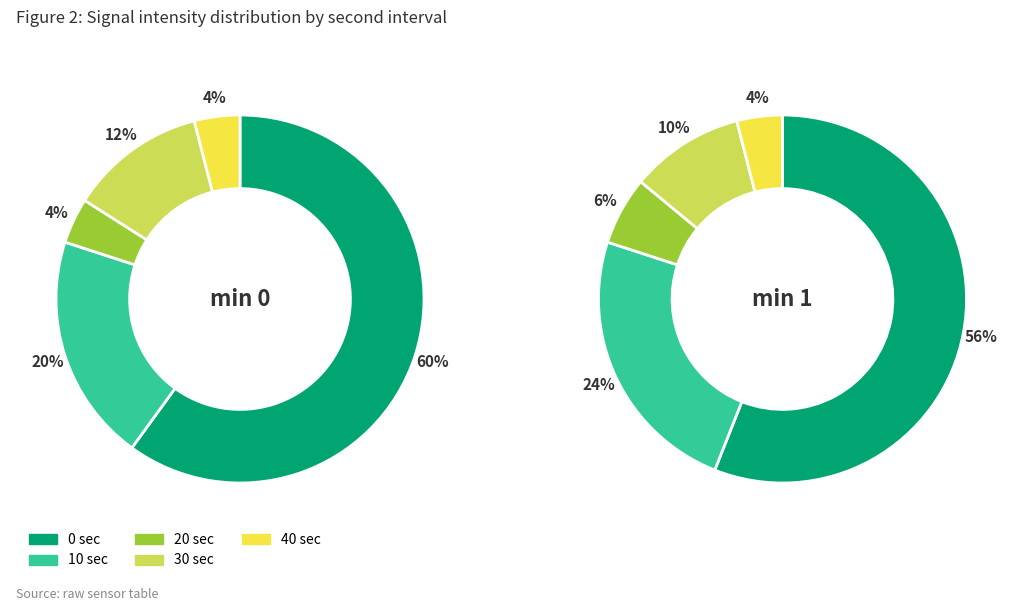

Is it true that 40 is 4% of the pie?

True